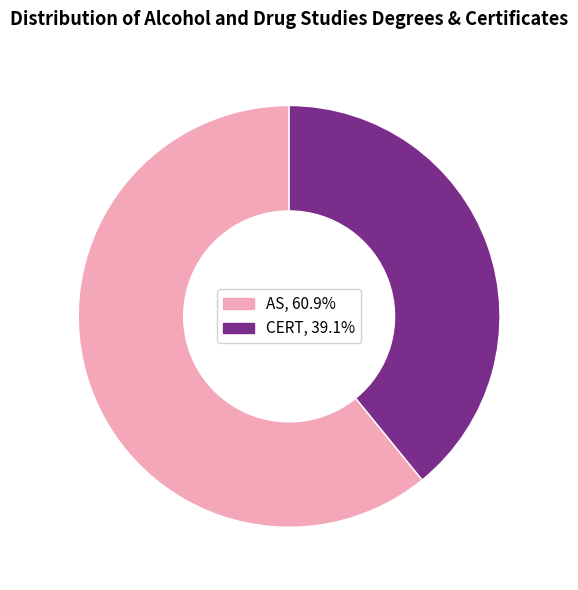

Is there a majority slice in this chart?

Yes